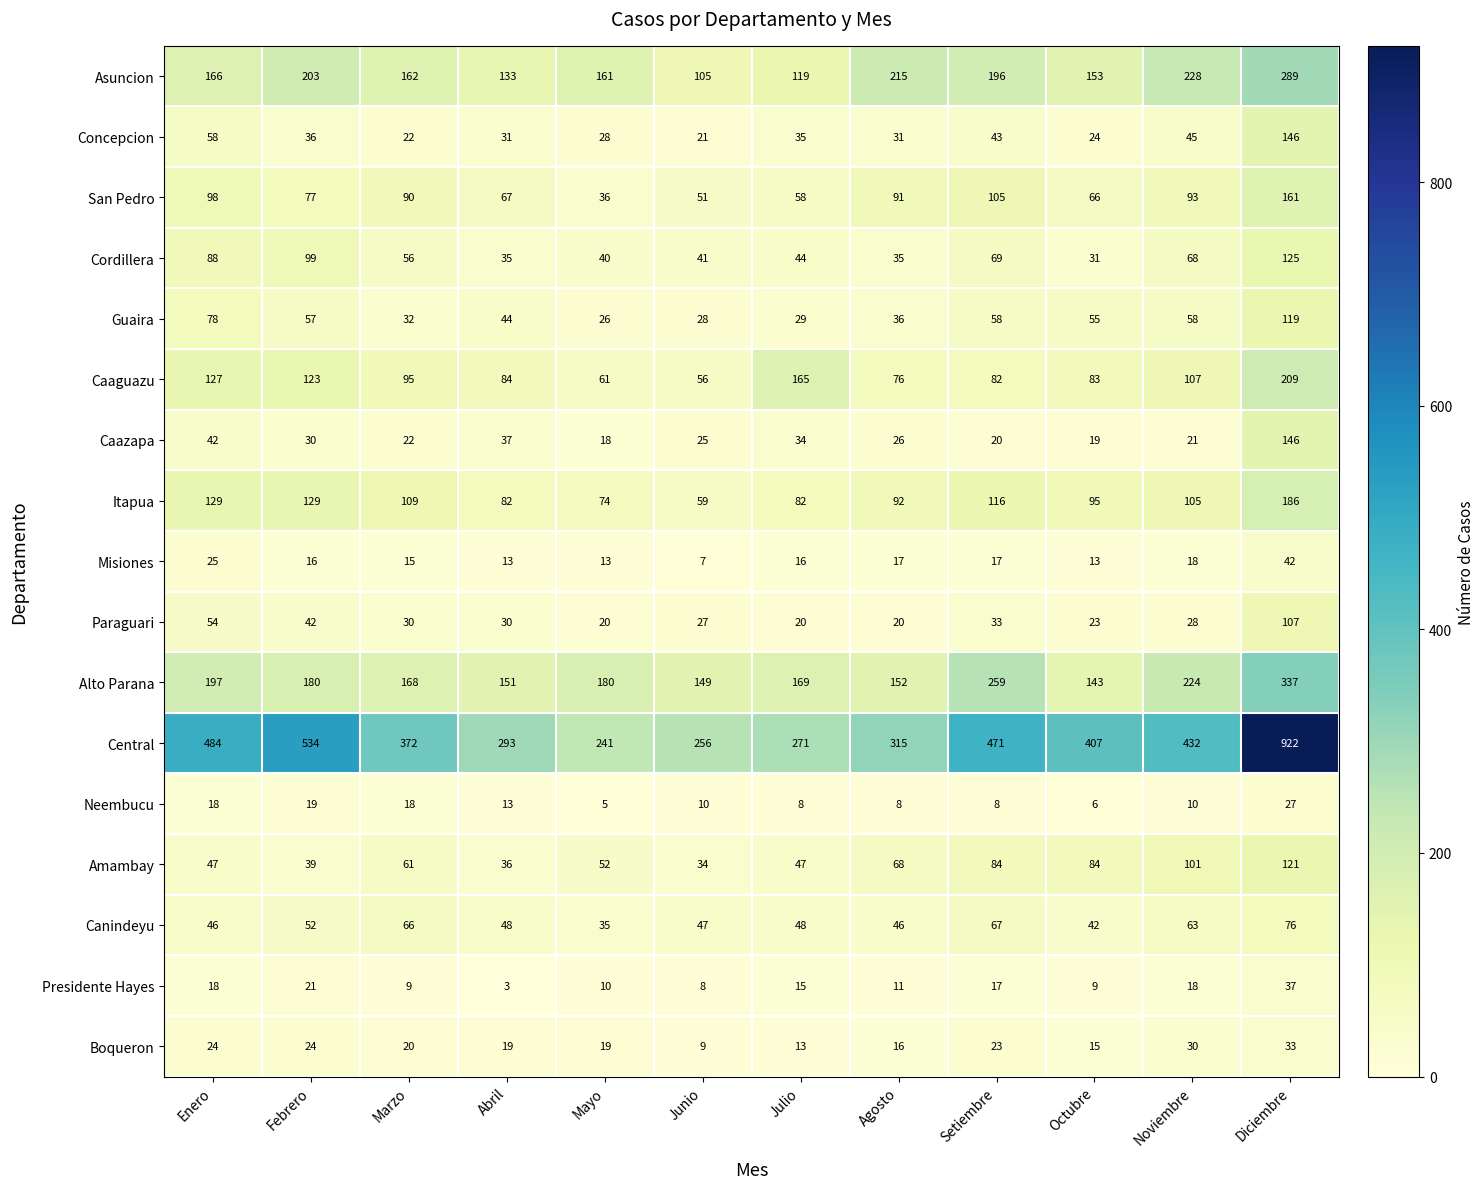

Is it true that Boqueron equals 19 at Abril?

True